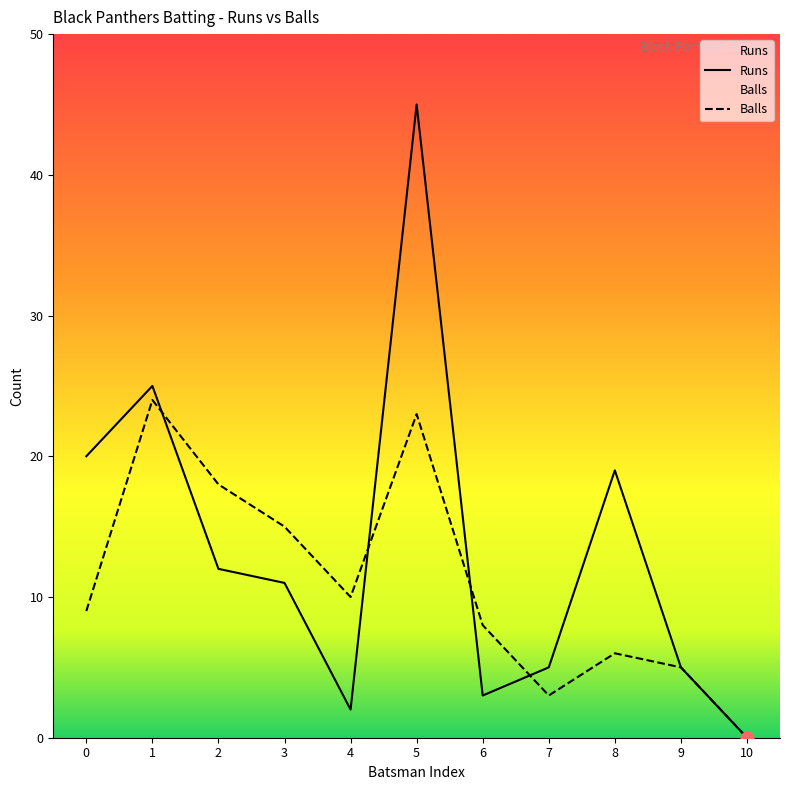

Is the value of Runs at 0 greater than the value of Balls at 6?

Yes